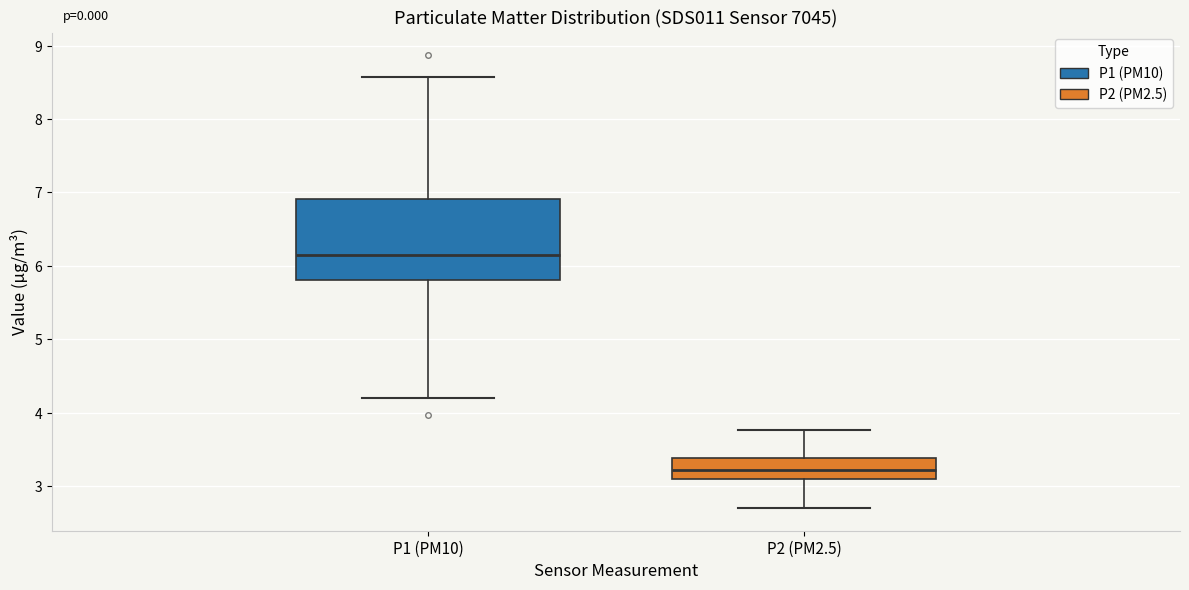

Which box is the tallest, from its lower edge to its upper edge?

P1 (PM10)